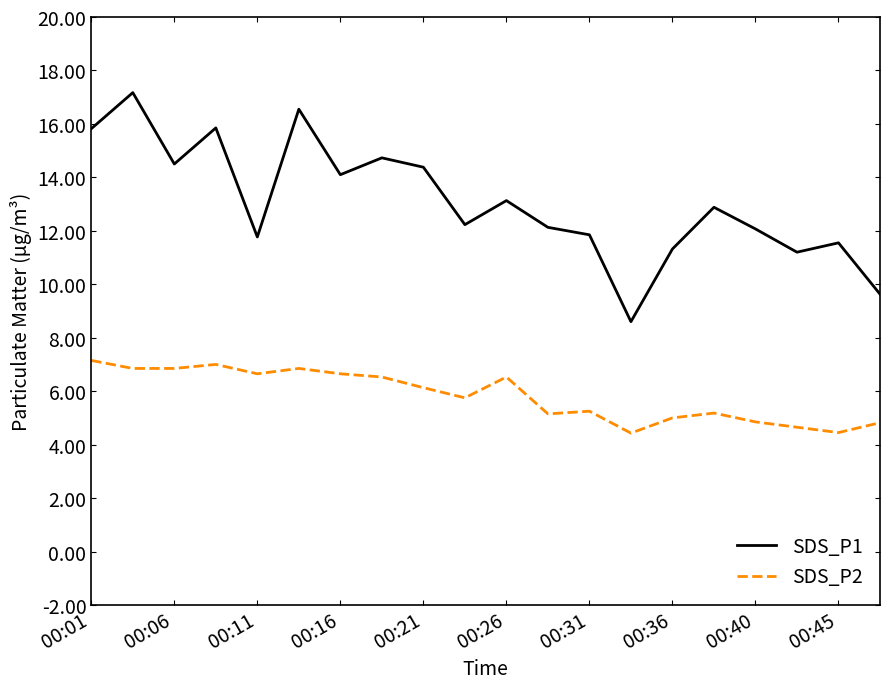

What is the smallest value displayed?

4.4